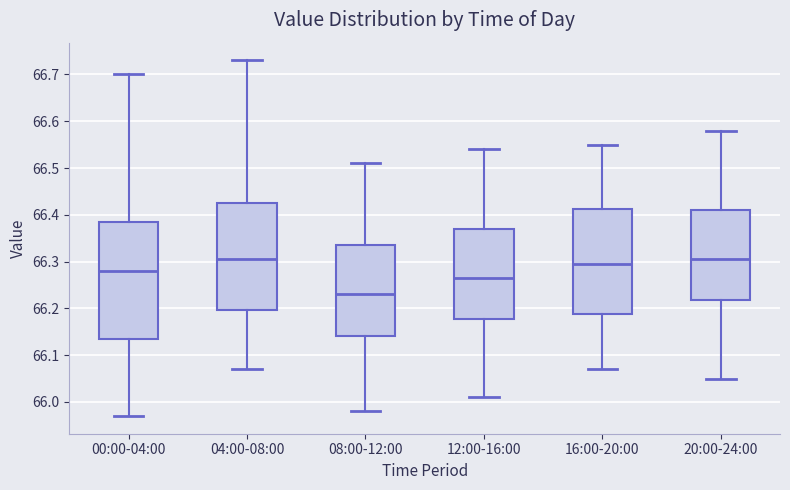

Which box's median line is the lowest?

08:00-12:00